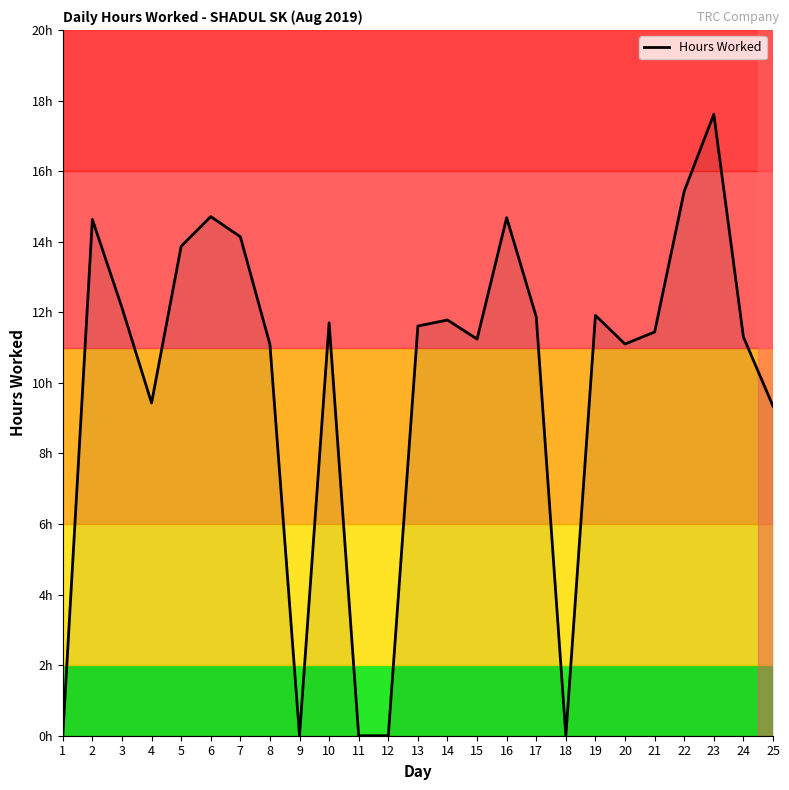

What is the sum of the values at 22 and 25?

24.8